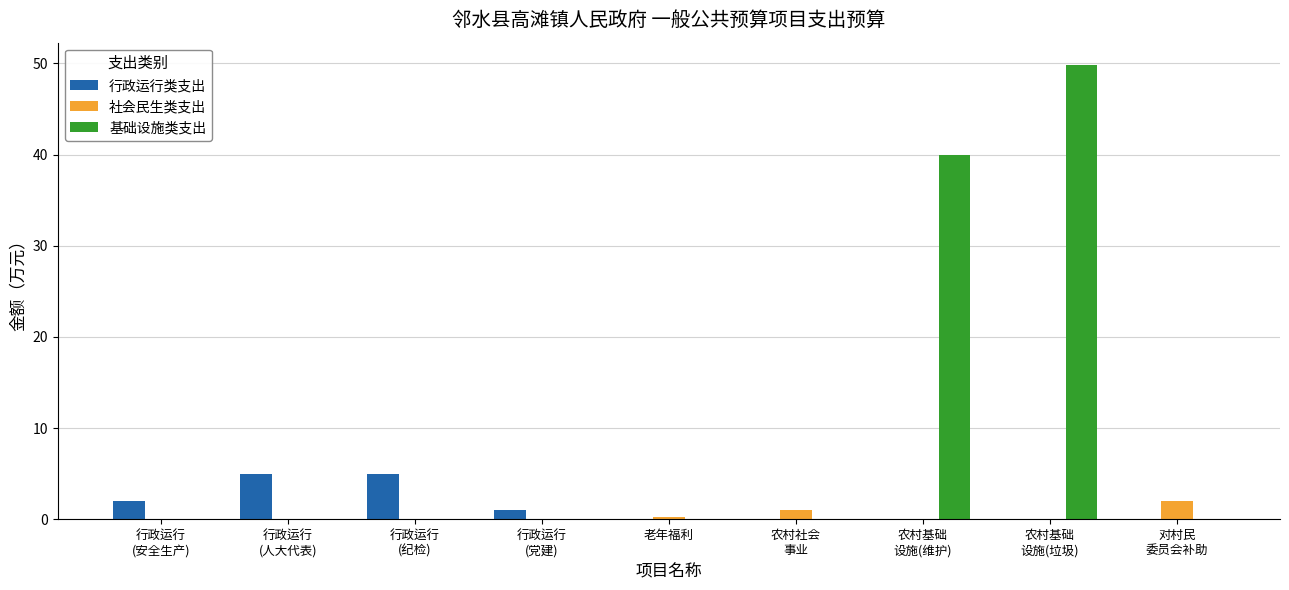

Which series has the largest total across all categories?

基础设施类支出